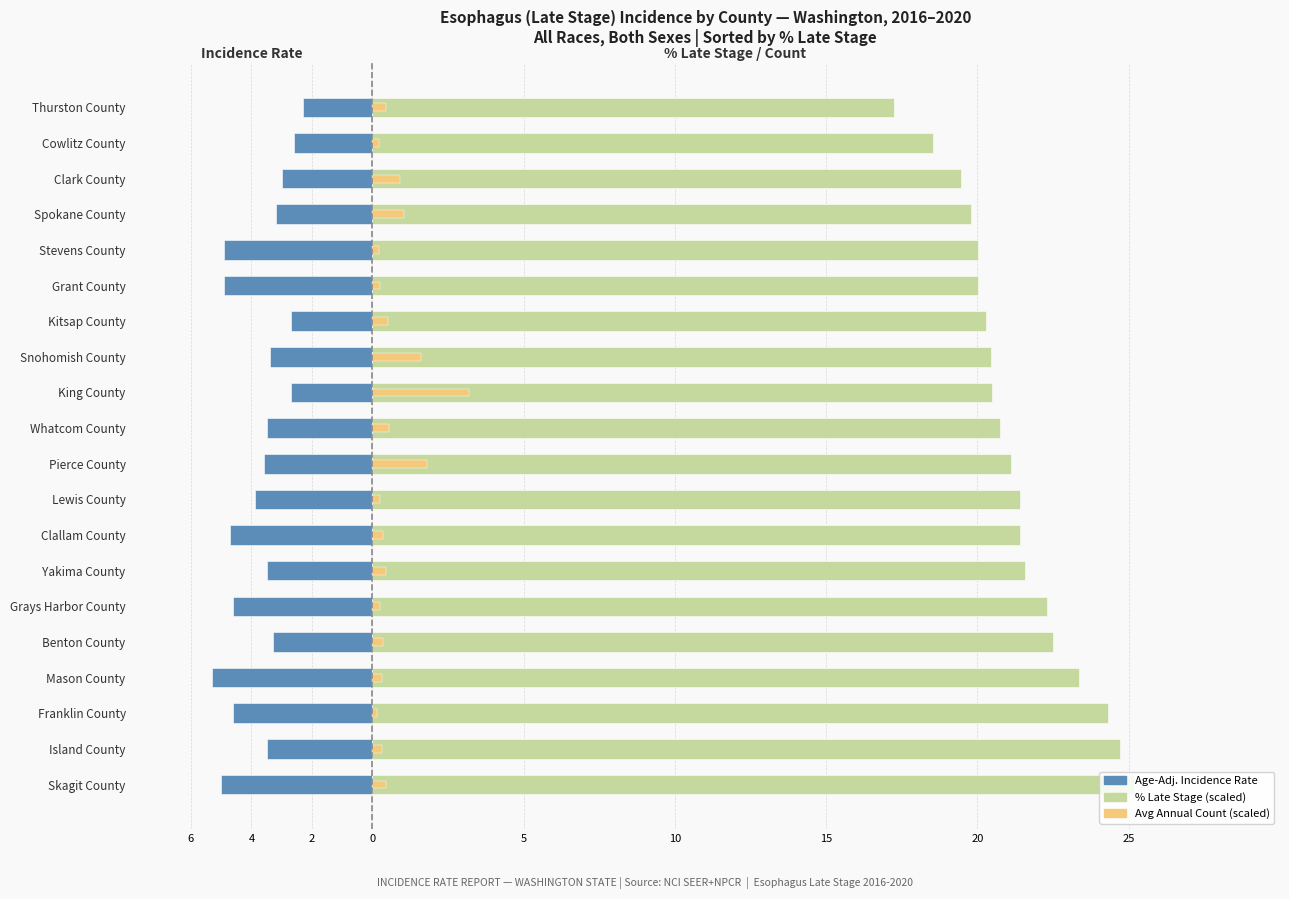

The value of Age-Adj. Incidence Rate at Island County is -6.1. True or false?

False